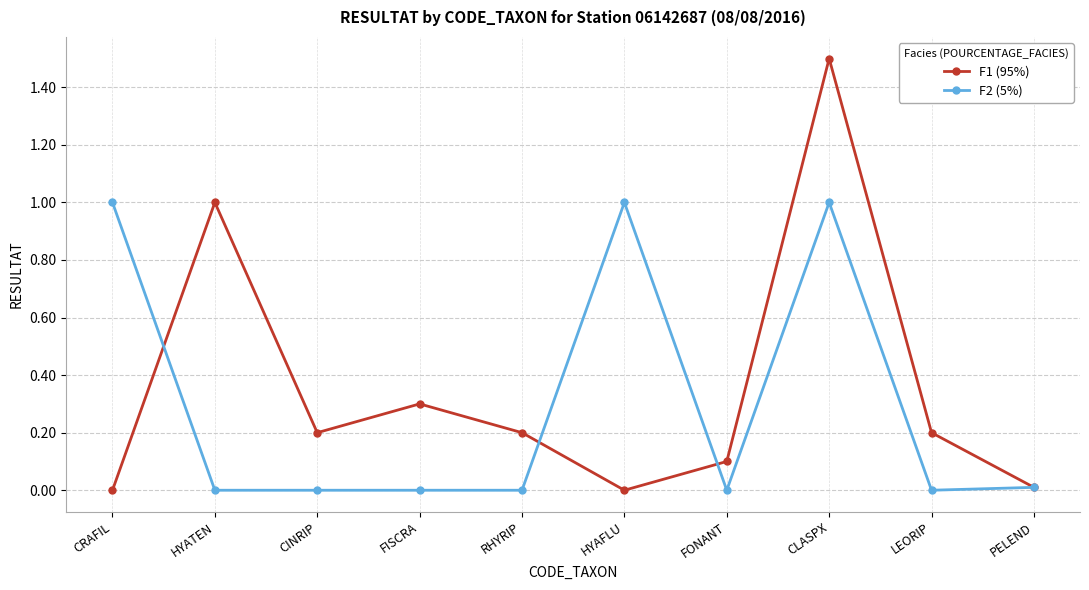

What is the total value across all series at HYAFLU?

1.0